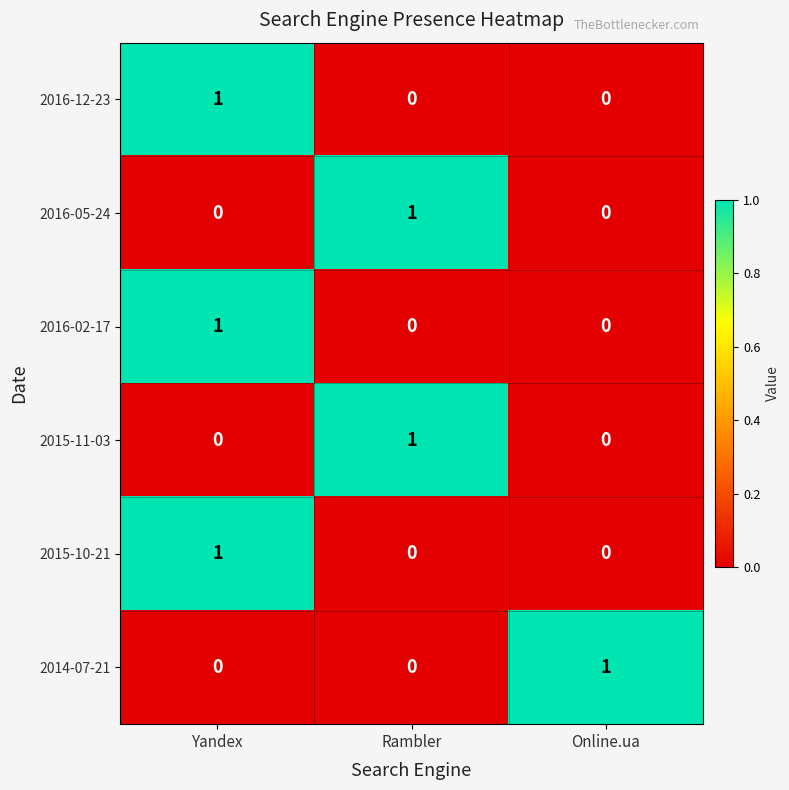

Reading left to right, list all the values displayed in this chart.

2016-12-23: 1	0	0
2016-05-24: 0	1	0
2016-02-17: 1	0	0
2015-11-03: 0	1	0
2015-10-21: 1	0	0
2014-07-21: 0	0	1